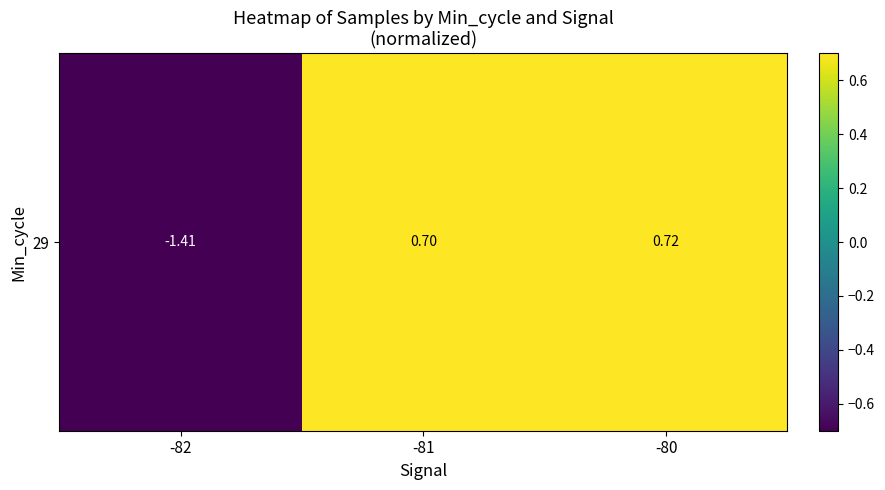

How many series are shown in this chart?

1